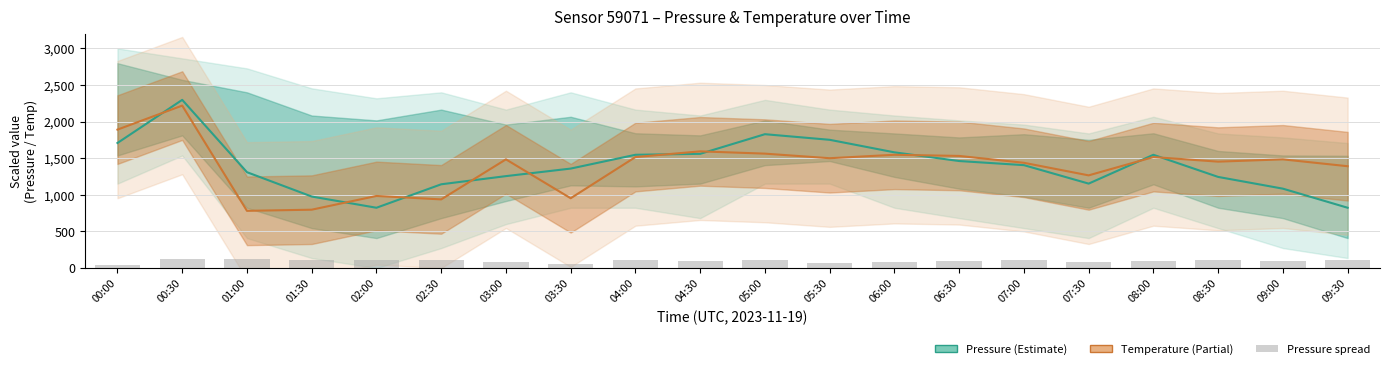

List the labels in order of Pressure center value, largest first.

00:30, 05:00, 05:30, 00:00, 06:00, 04:30, 04:00, 08:00, 06:30, 07:00, 03:30, 01:00, 03:00, 08:30, 07:30, 02:30, 09:00, 01:30, 02:00, 09:30